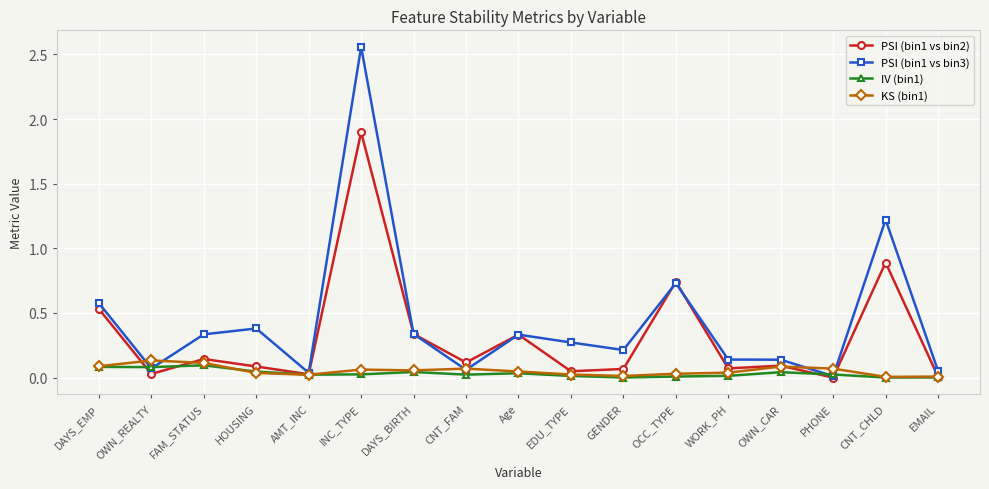

True or false: KS (bin1) has a value of 0.0 at HOUSING.

True